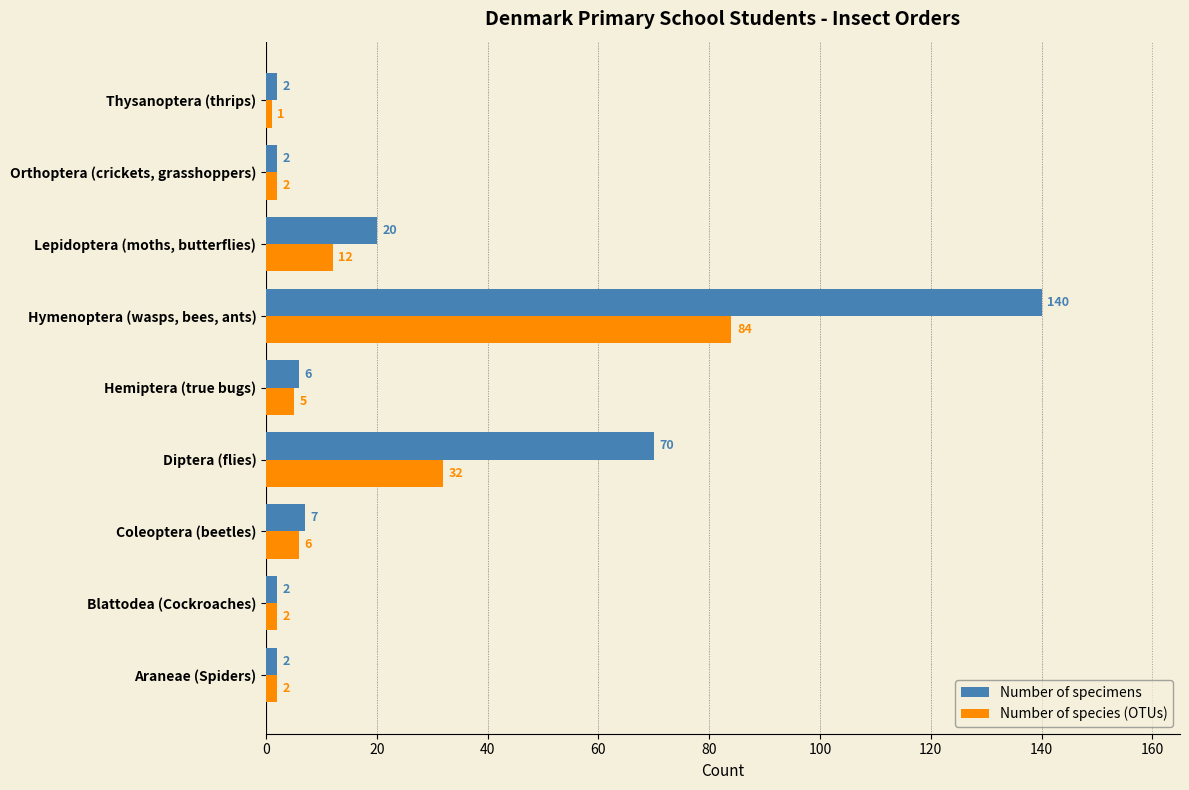

List the series in order of their peak value, highest first.

Number of specimens, Number of species (OTUs)